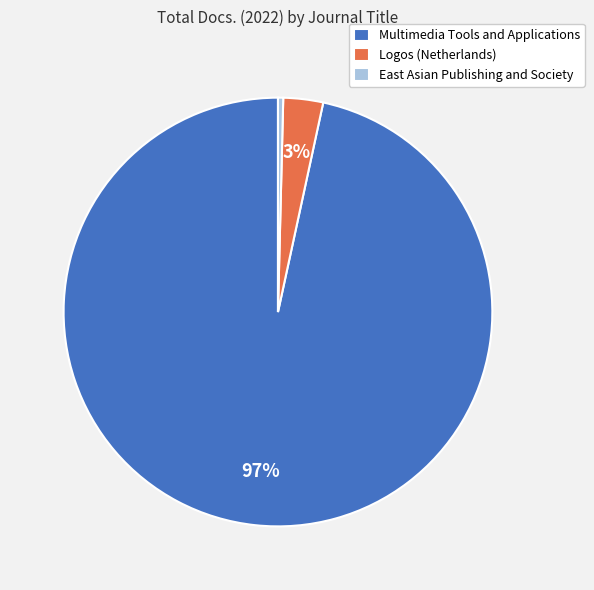

Between Logos (Netherlands) and East Asian Publishing and Society, which is larger?

Logos (Netherlands)